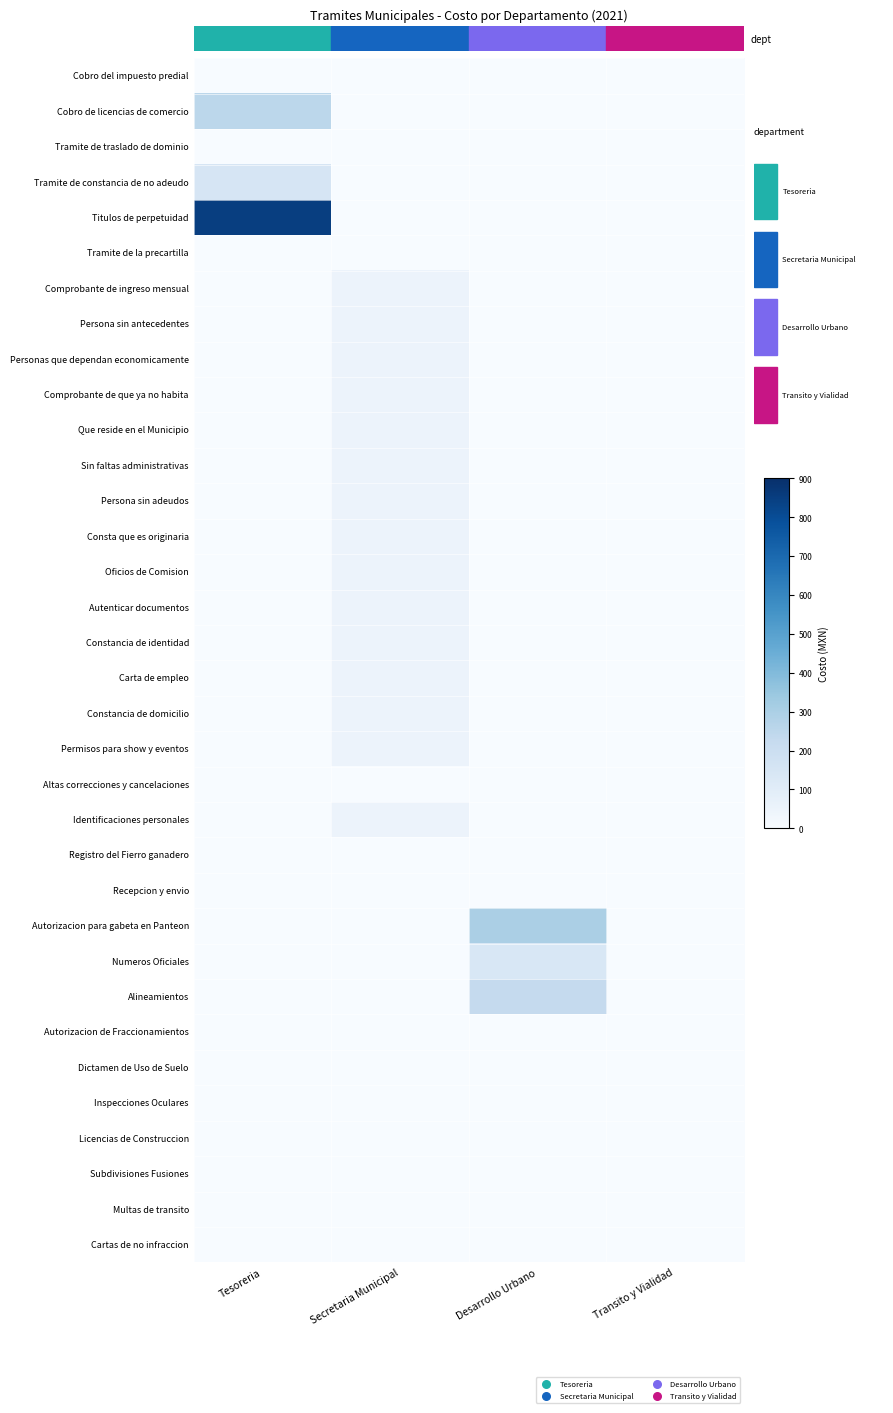

At how many categories does at least one series exceed 240?

2